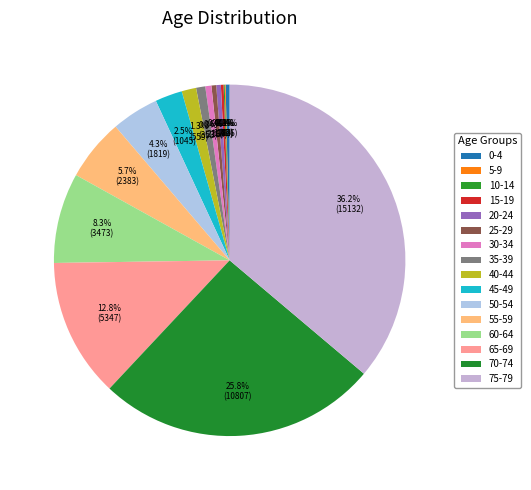

True or false: 5-9 accounts for 0% of the total.

True